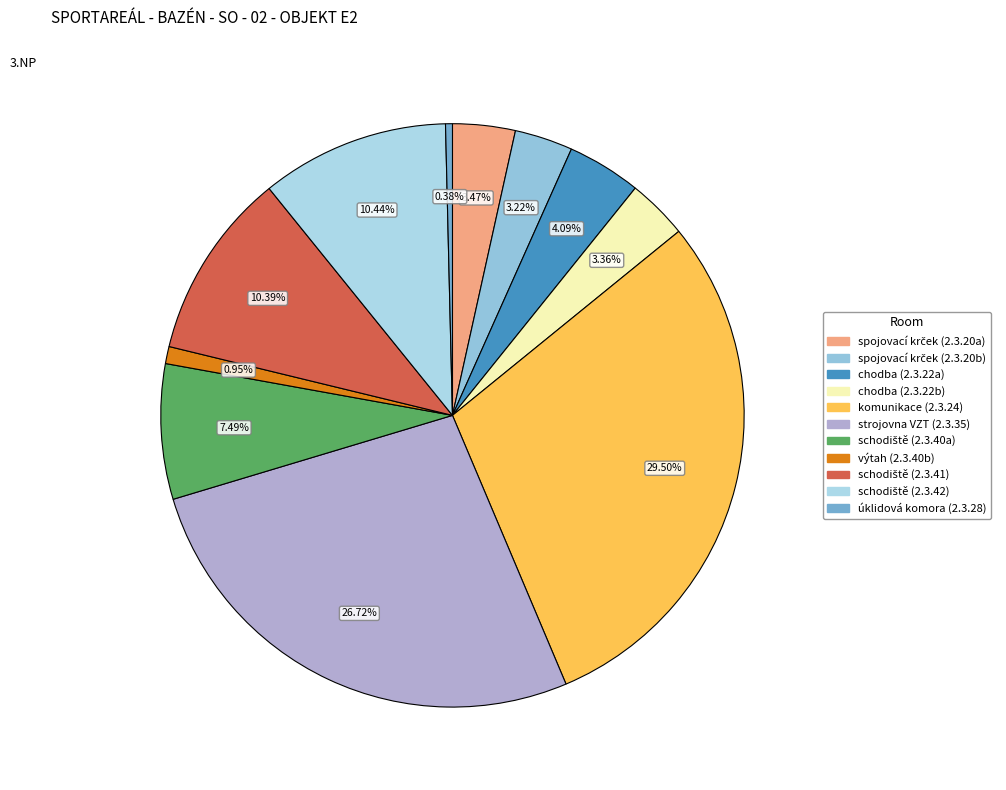

What portion of the pie excludes komunikace (2.3.24)?

70.5%